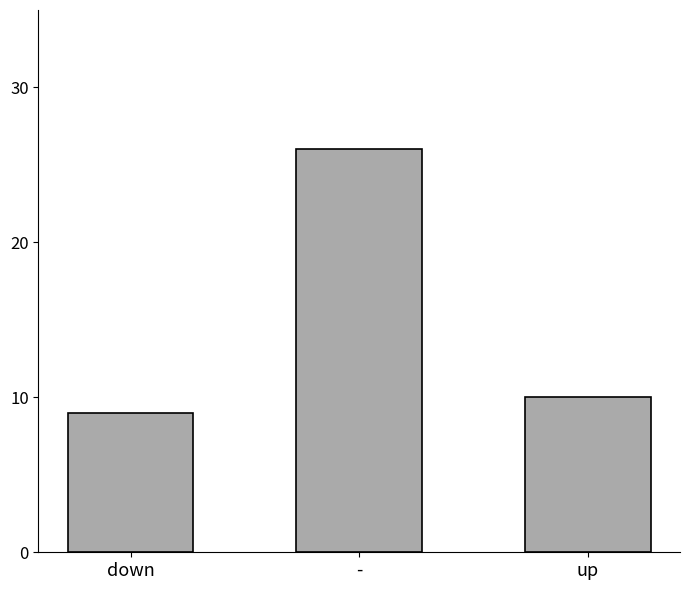

What is the sum of the values at down and up?

19